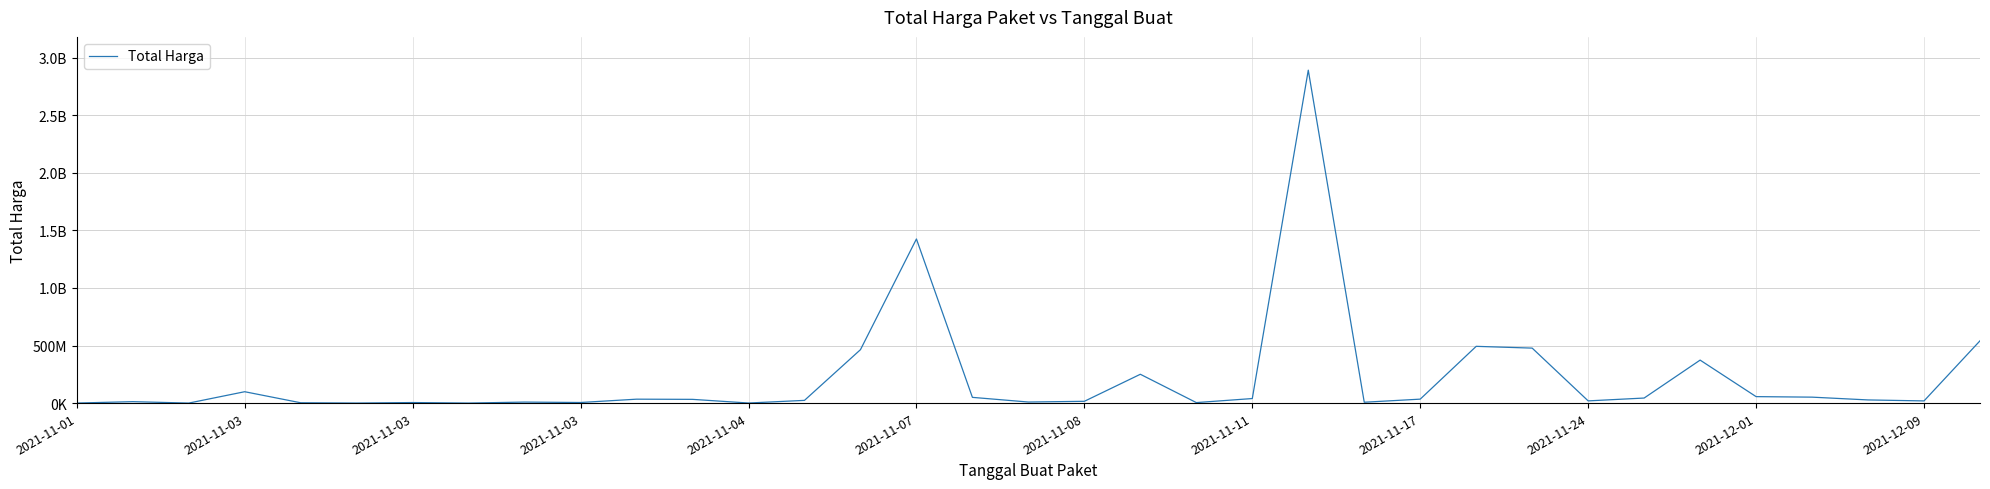

Does the chart display data point markers on the line(s)?

No